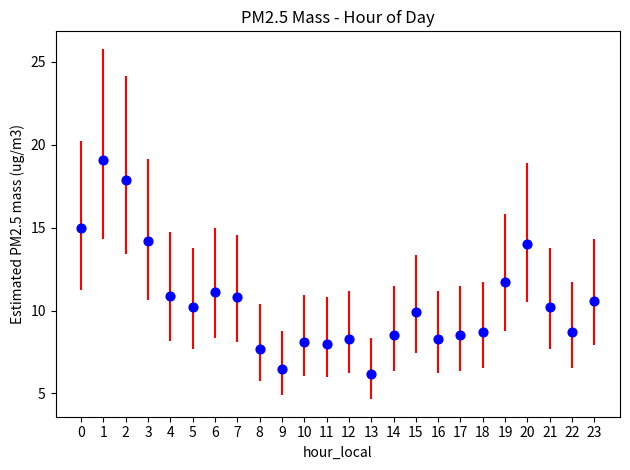

What Y value in the scatter plot is closest to 12?

11.7